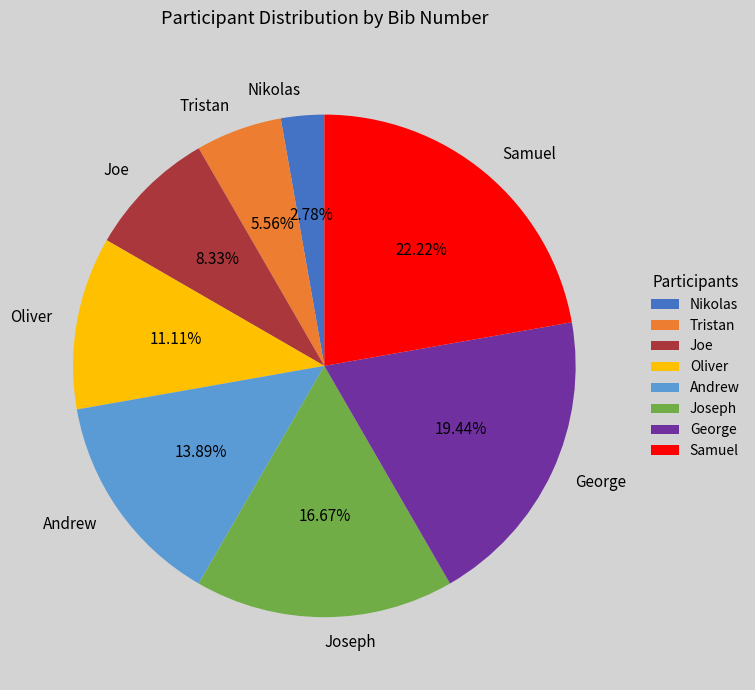

The Joe slice represents 8% of the pie. True or false?

True